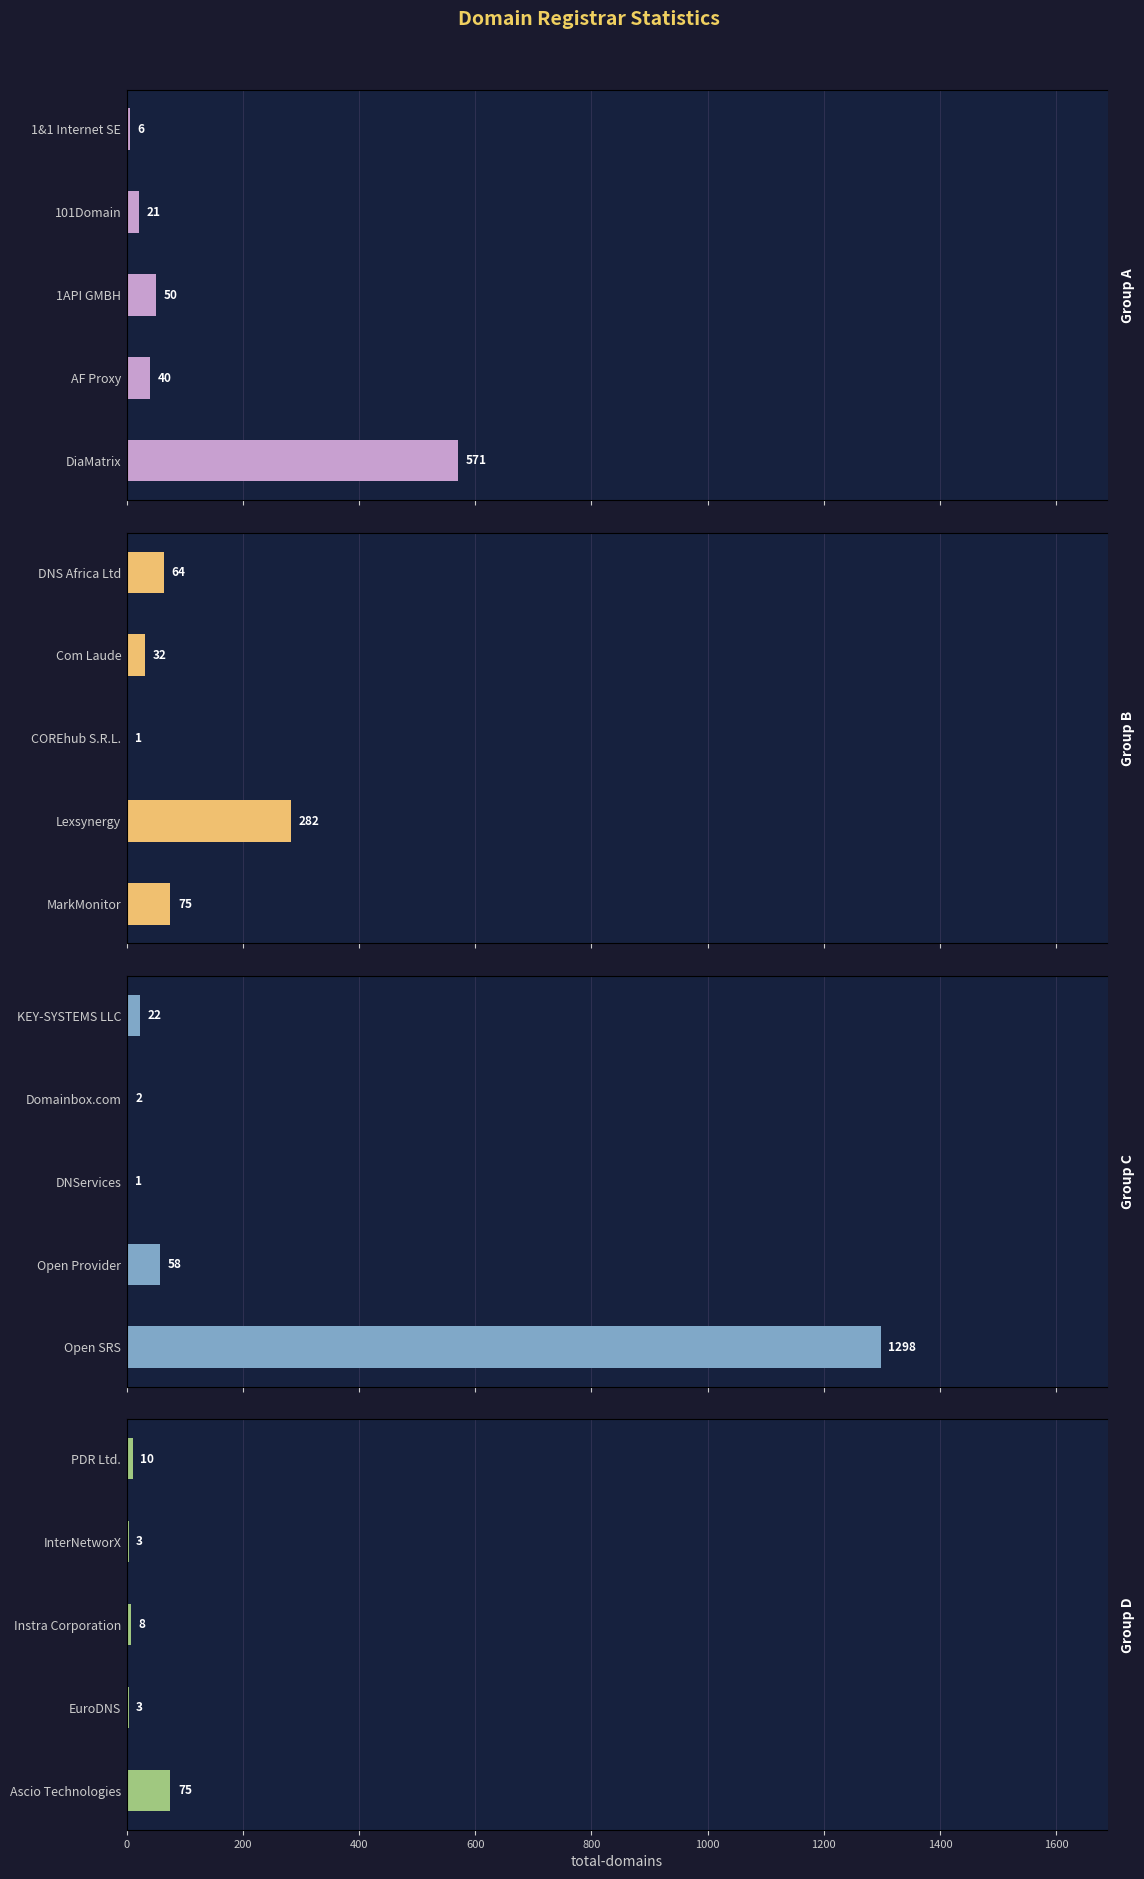

The value of Group B at Lexsynergy is 59. True or false?

False